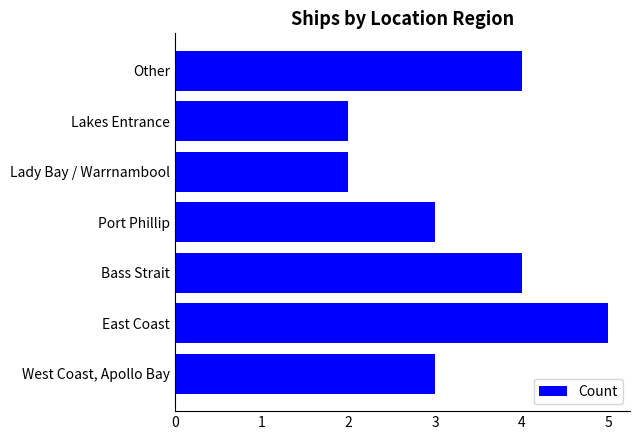

What is the sum of all values?

23